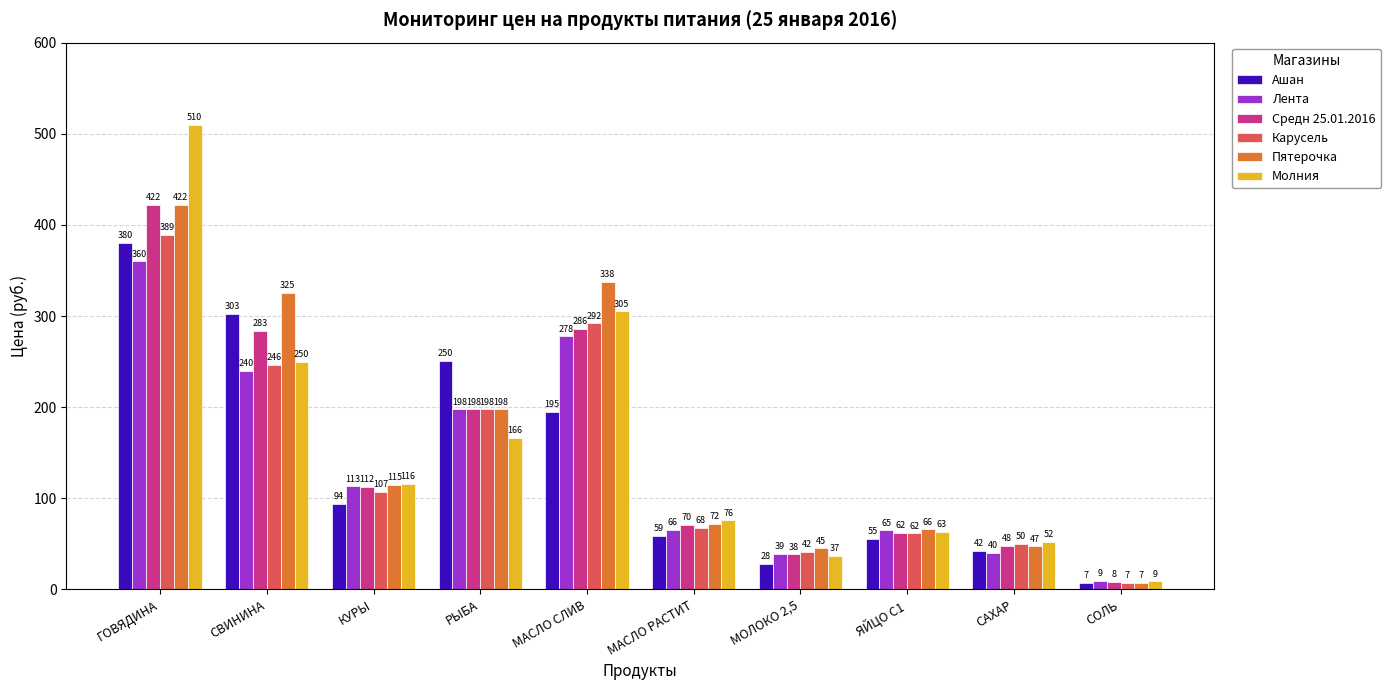

What is the sum of all Молния values?

1583.1